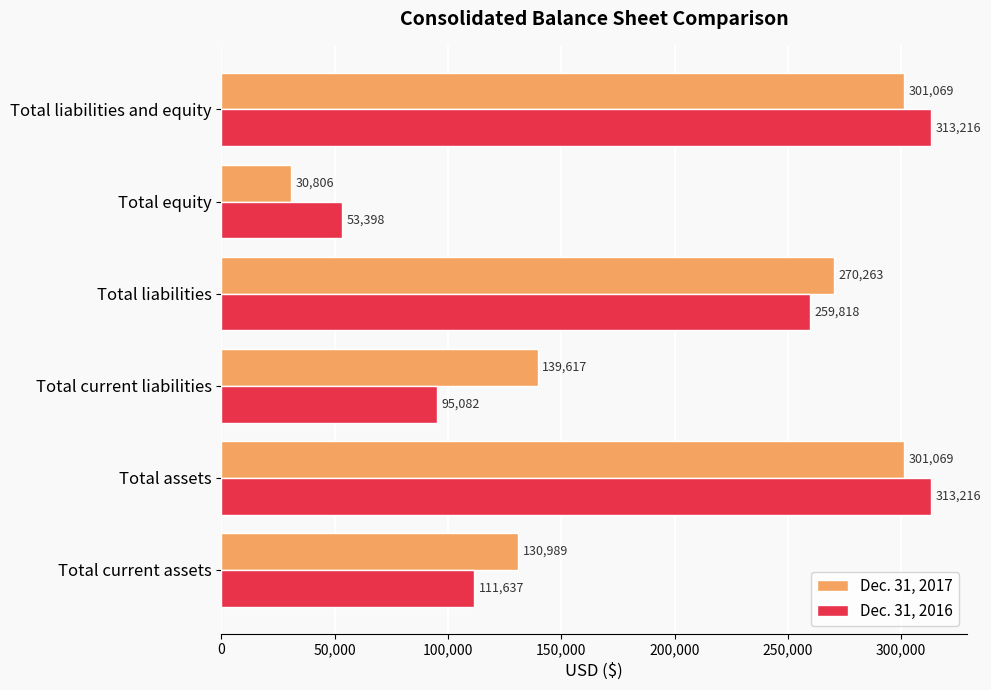

Which series has the largest total across all categories?

Dec. 31, 2017